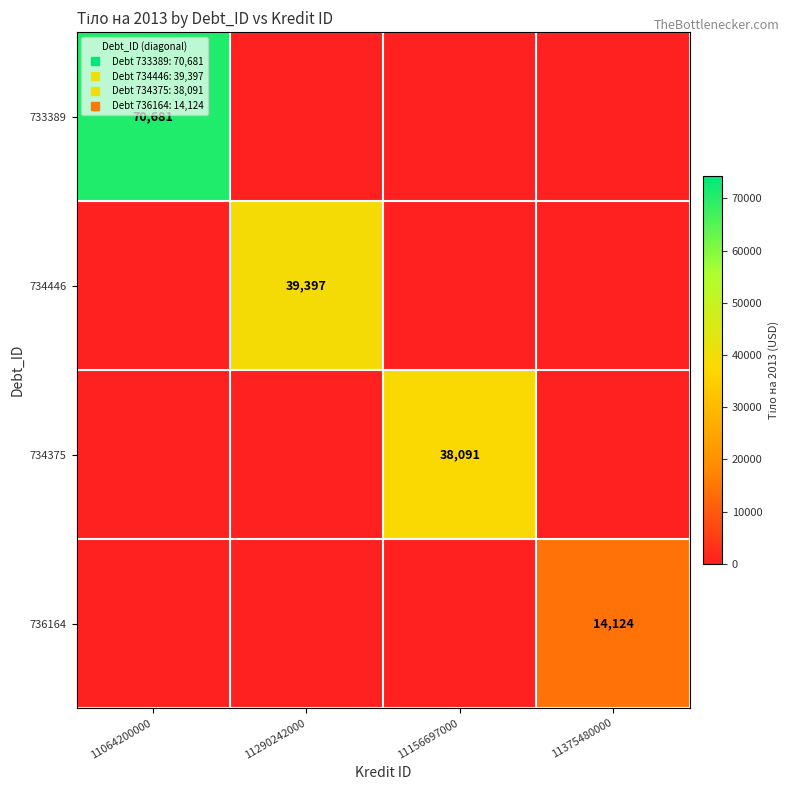

How many data points in 734446 are above 0?

1